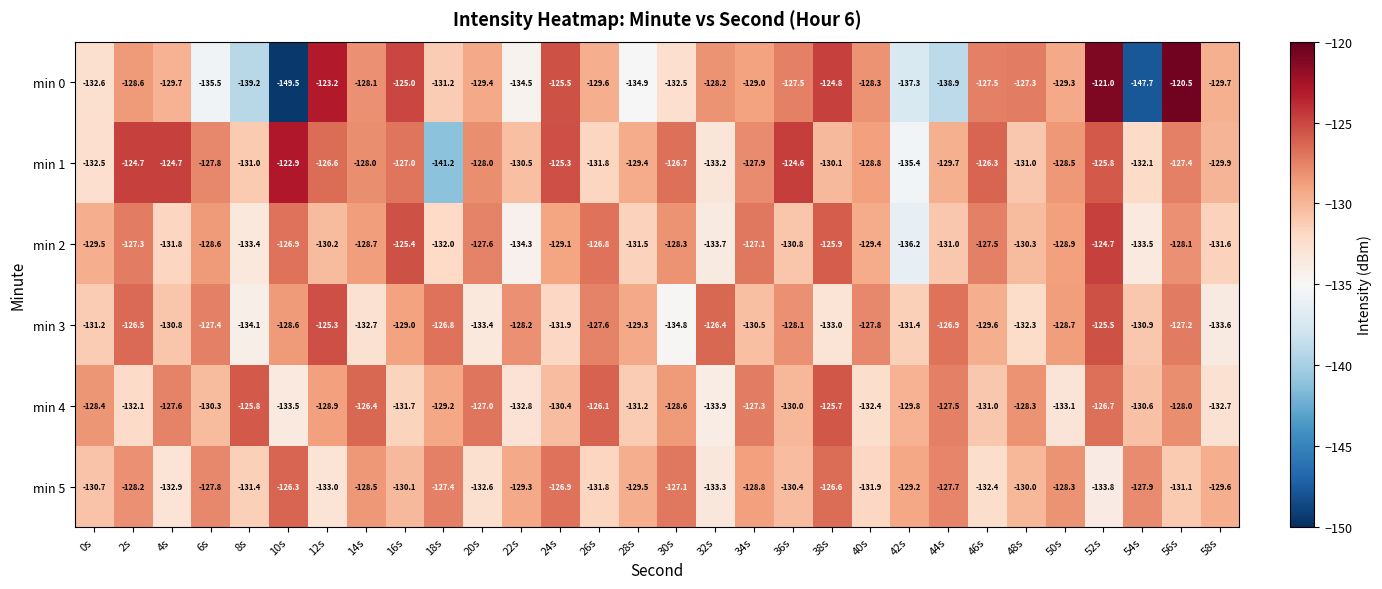

The min 4 series shows -204.7 at 44s. True or false?

False